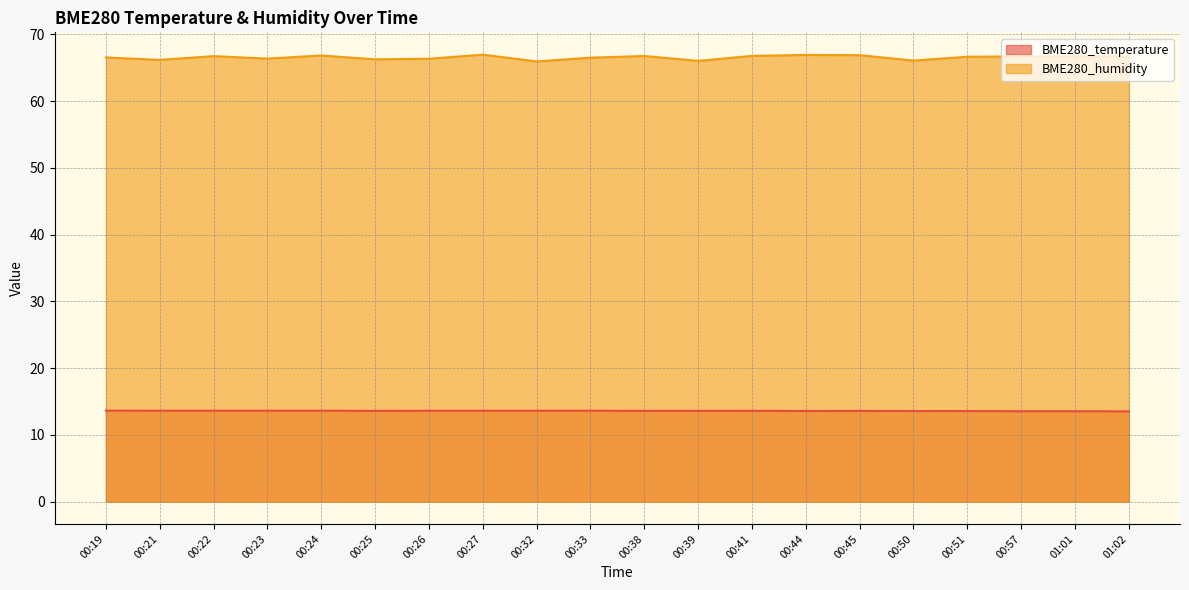

True or false: BME280_humidity and BME280_temperature intersect in this chart.

False